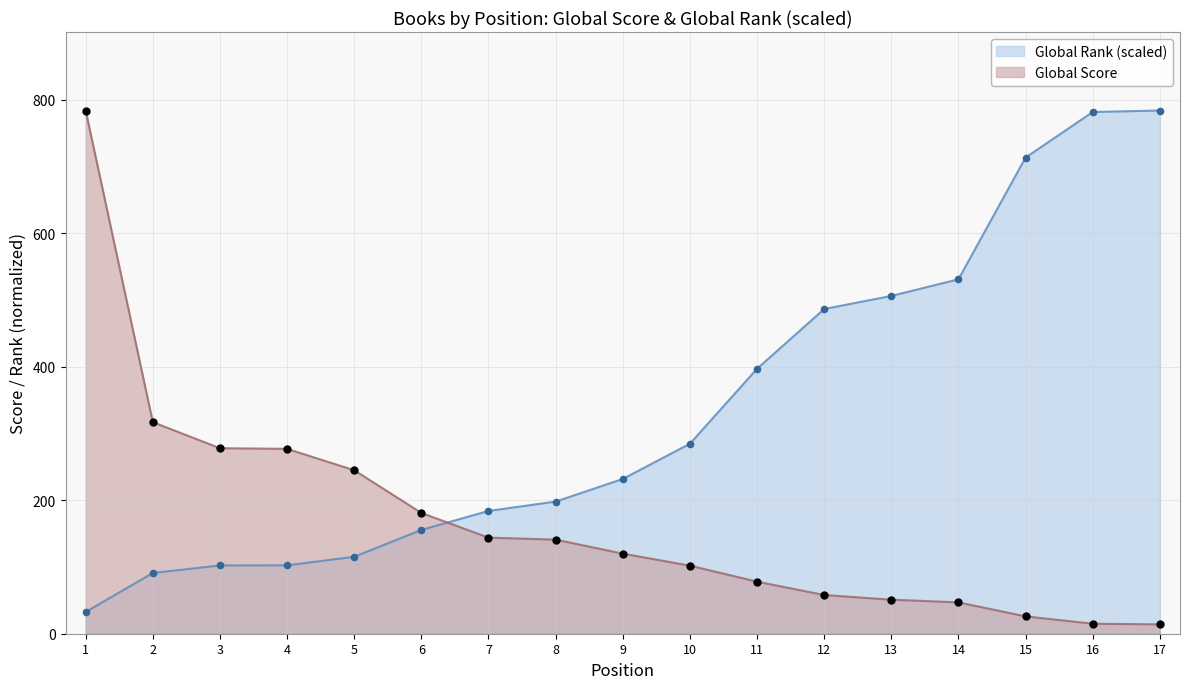

At which category is the sum across all series the highest?

1